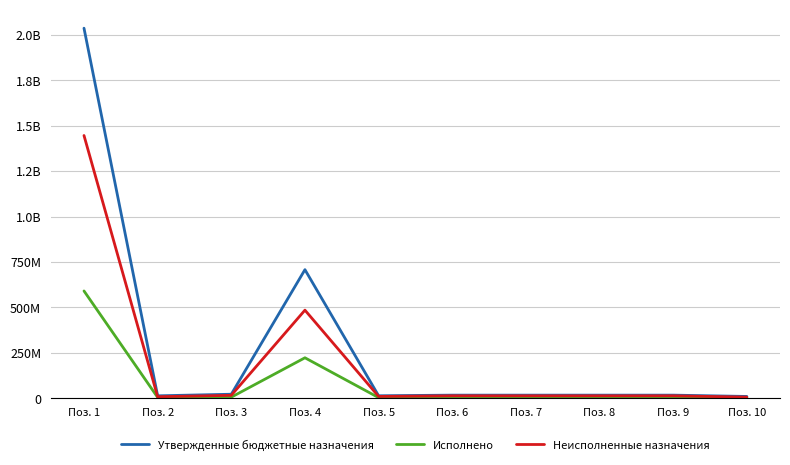

What is the difference between the Исполнено values at Поз. 8 and Поз. 3?

2389276.3